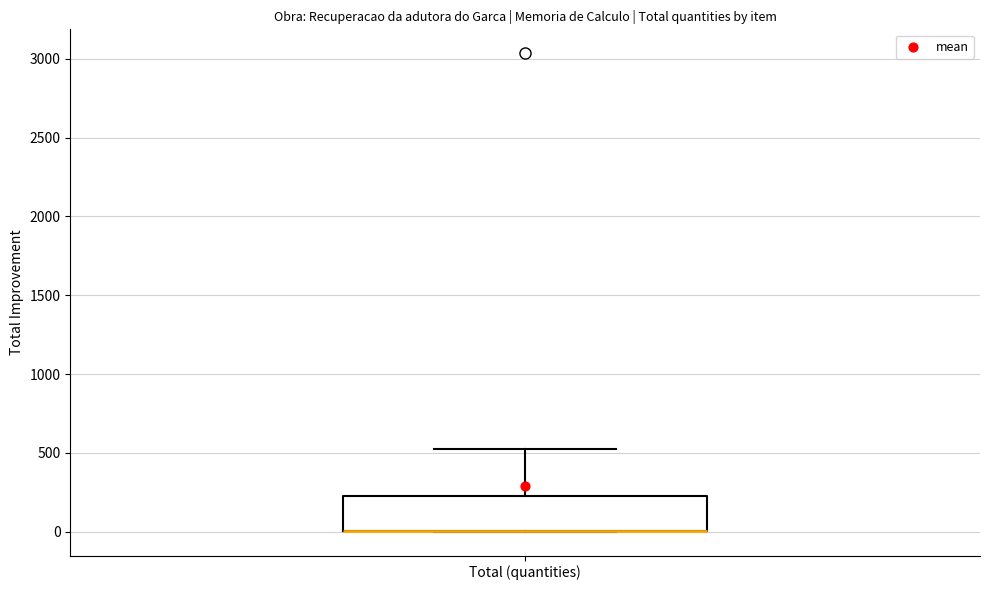

Transcribe this box plot: give where the median line is, the range the box spans, and where the two whiskers end, as read against the y-axis. The values are not printed on the chart, so give them approximately, as read against the axis.

median 0 (drawn on the box's lower edge), box 0 to 250, whiskers 0 to 550